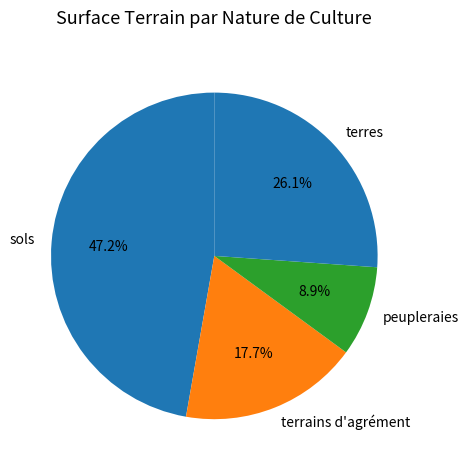

How many slices are in this pie chart?

4